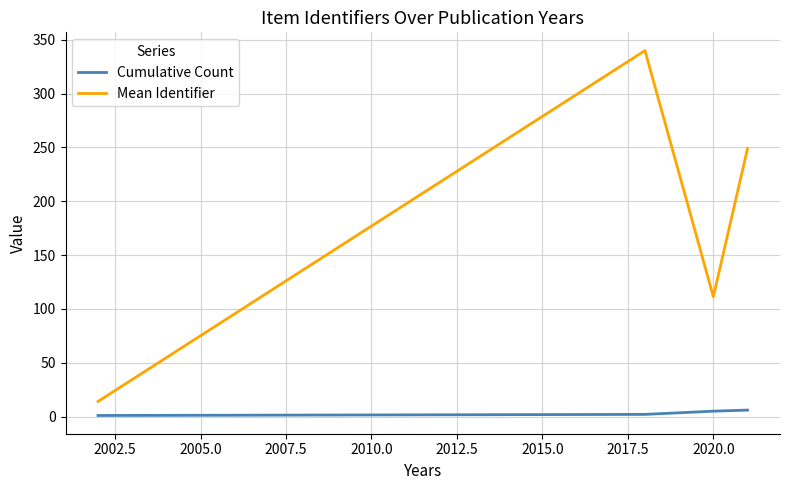

True or false: Mean Identifier and Cumulative Count intersect in this chart.

False